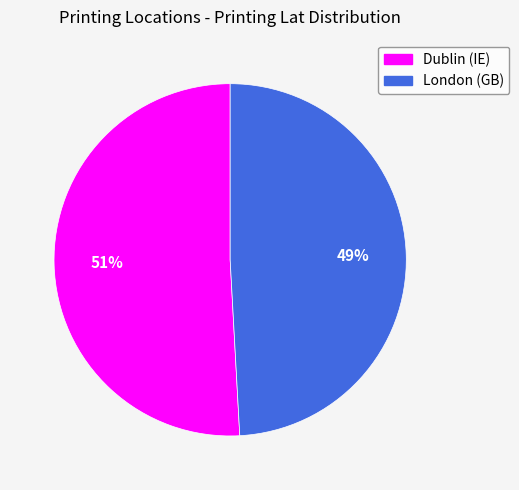

Which slice is the smallest?

London (GB)